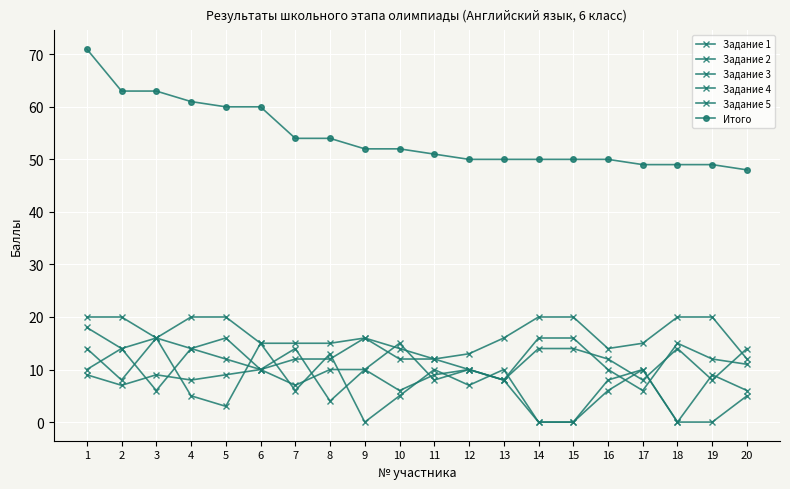

Which series has the largest total across all categories?

Итого